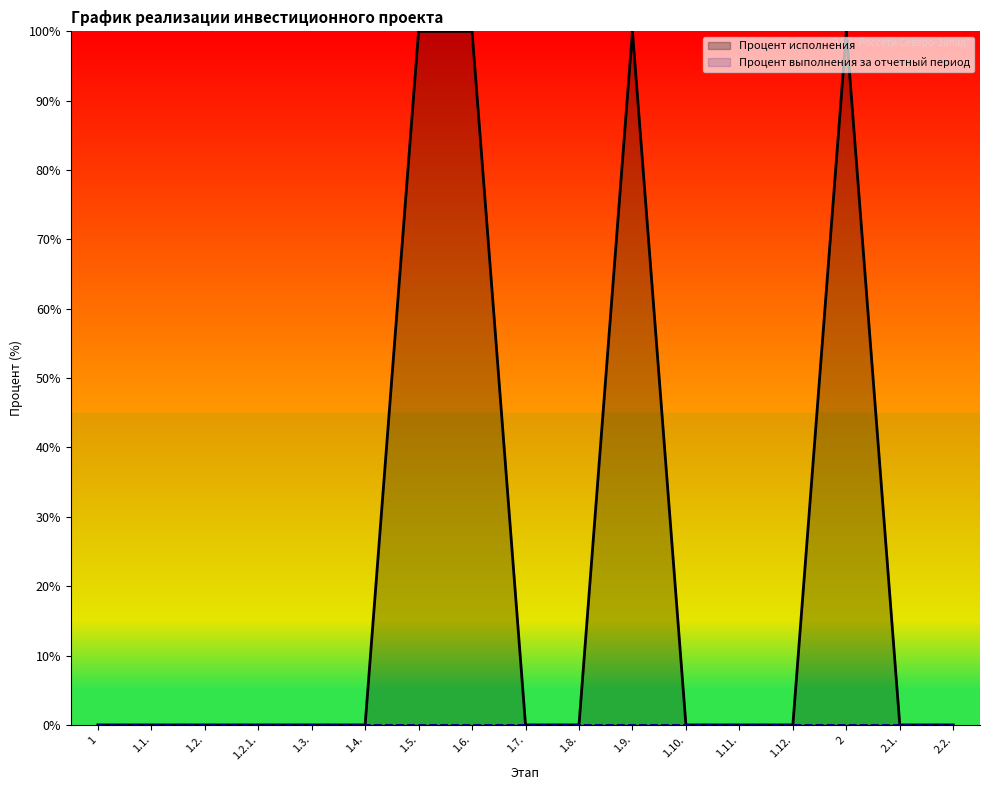

What is the average value?

24